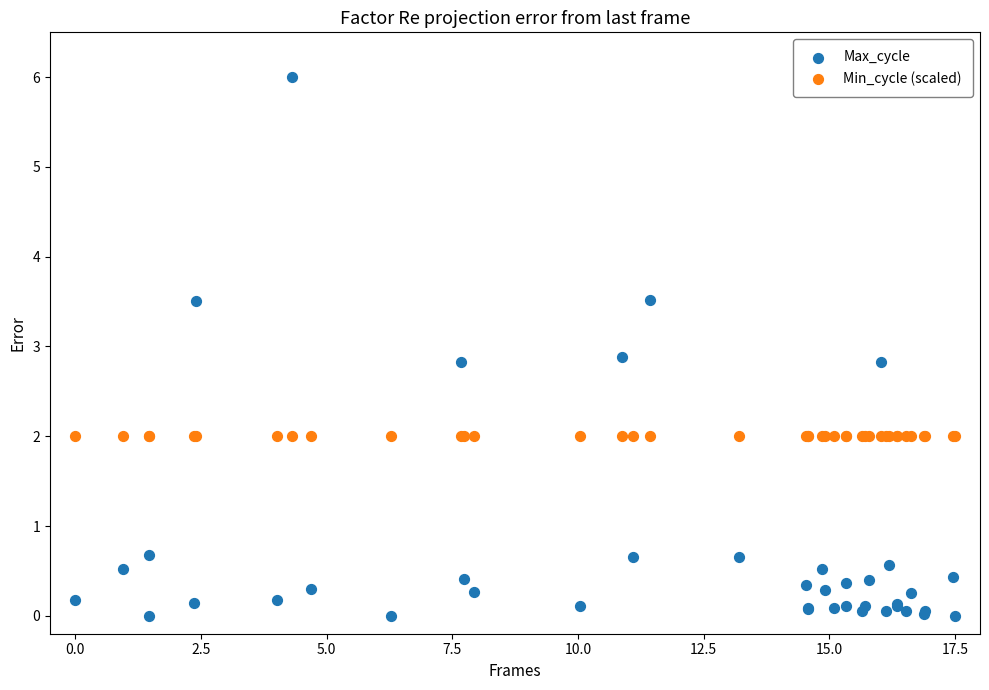

Which series contains the highest Y value?

Max_cycle